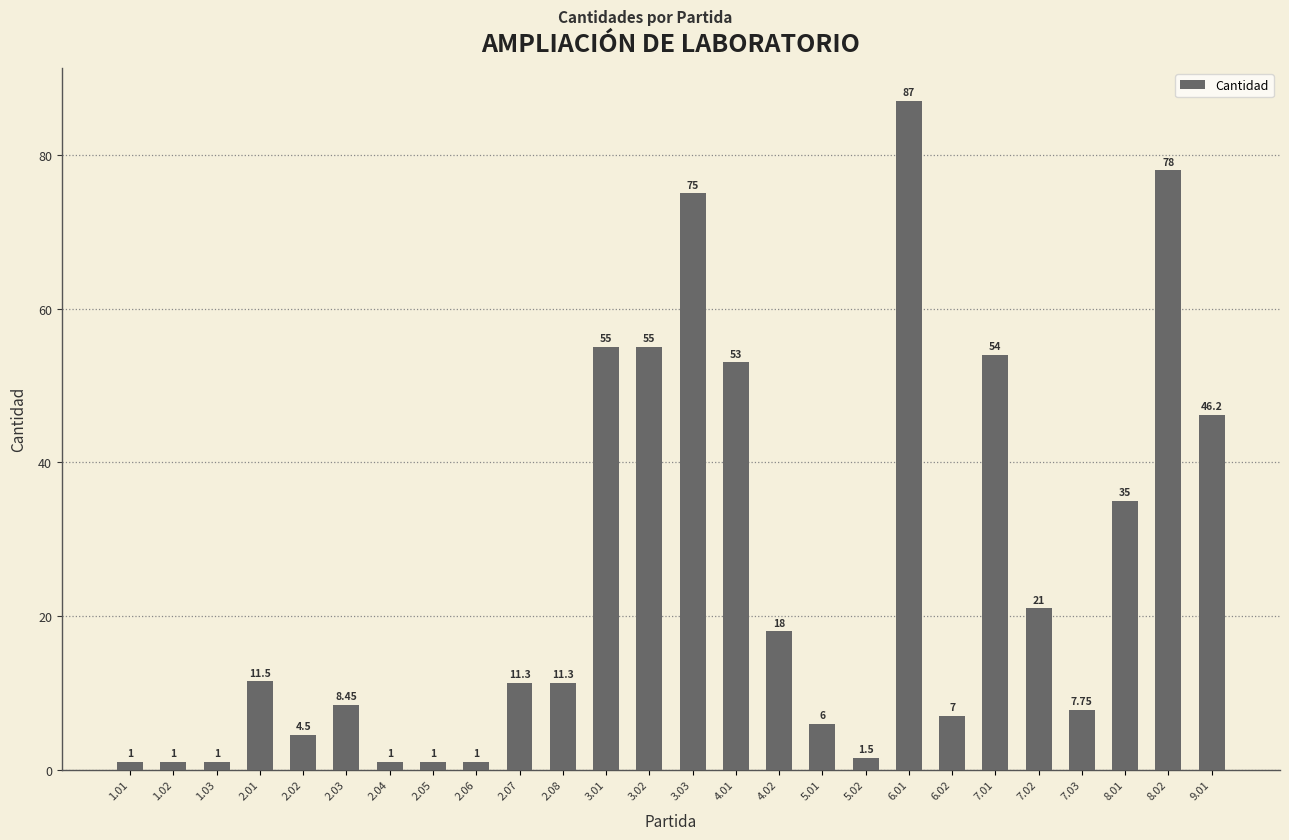

How many bars are there in total?

26